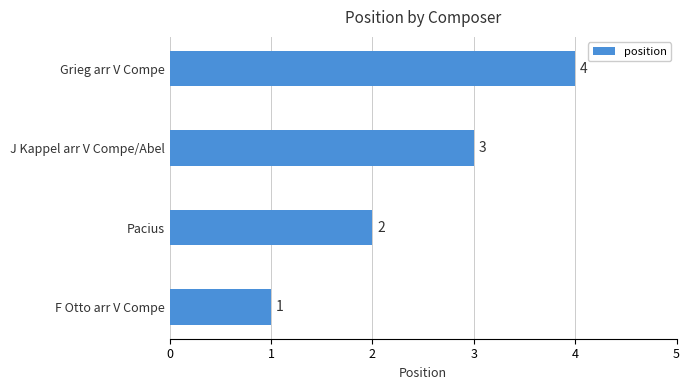

Rank the categories by value from highest to lowest.

Grieg arr V Compe, J Kappel arr V Compe/Abel, Pacius, F Otto arr V Compe